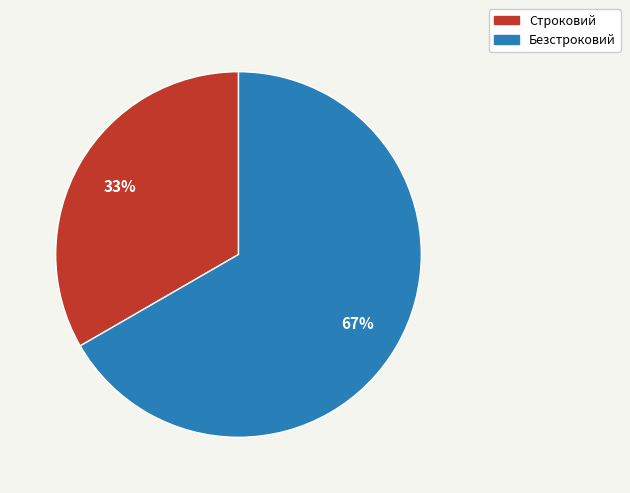

Which has a higher value, Строковий or Безстроковий?

Безстроковий